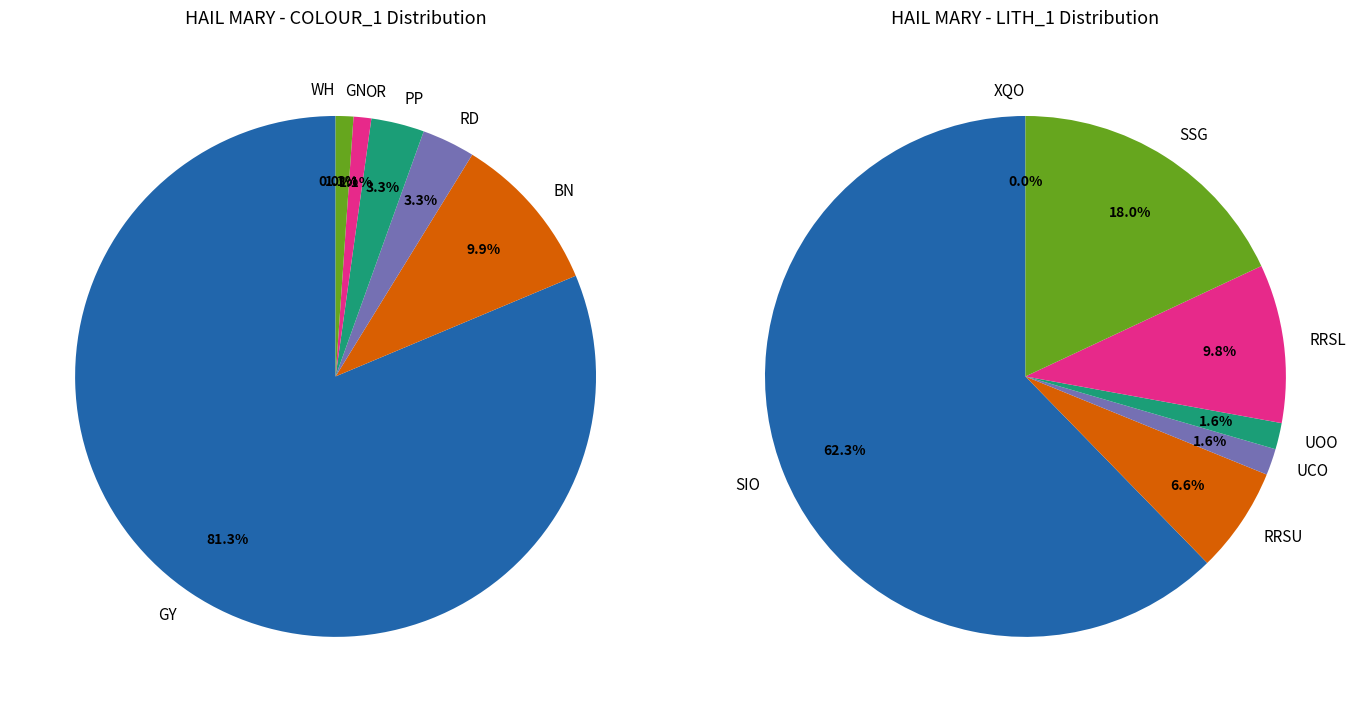

The BN slice represents 10% of the pie. True or false?

True